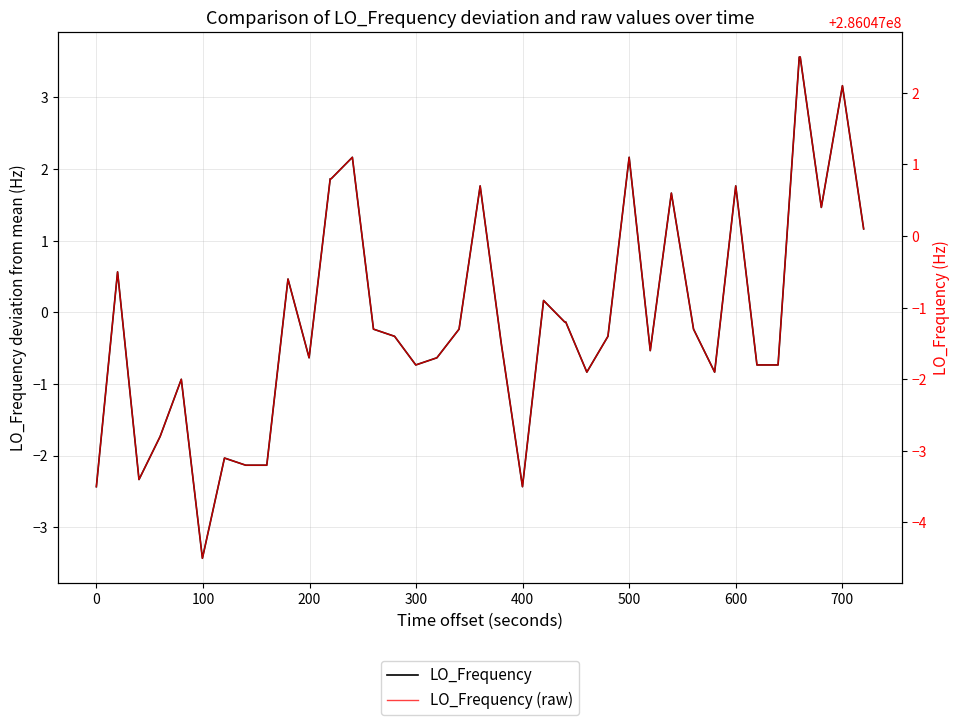

How many positive values does the LO_Frequency series have?

15